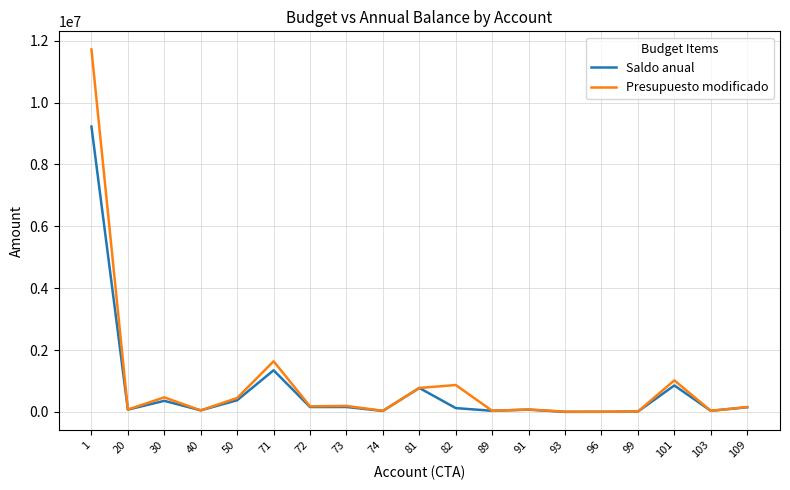

What is the highest value of the Presupuesto modificado series?

11718830.0